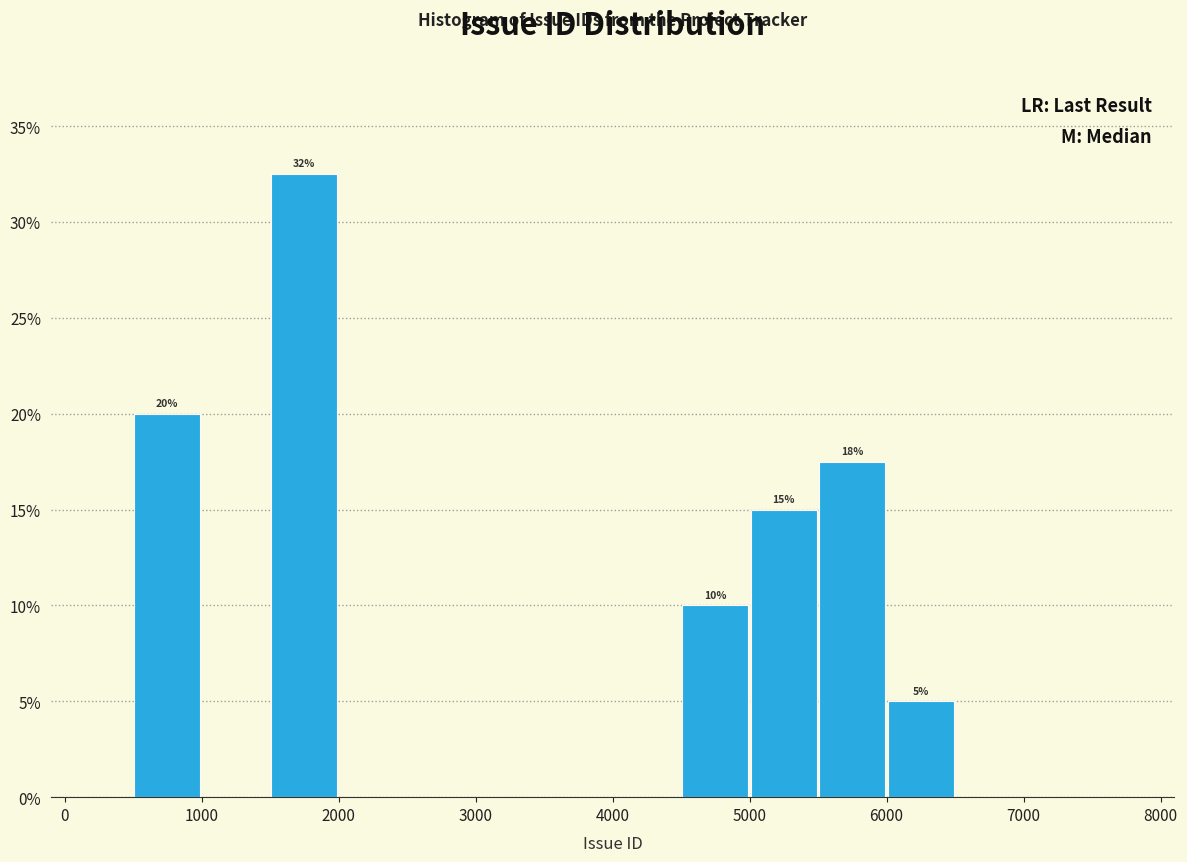

Over which range of the x-axis is the bar tallest?

1500 to 2000